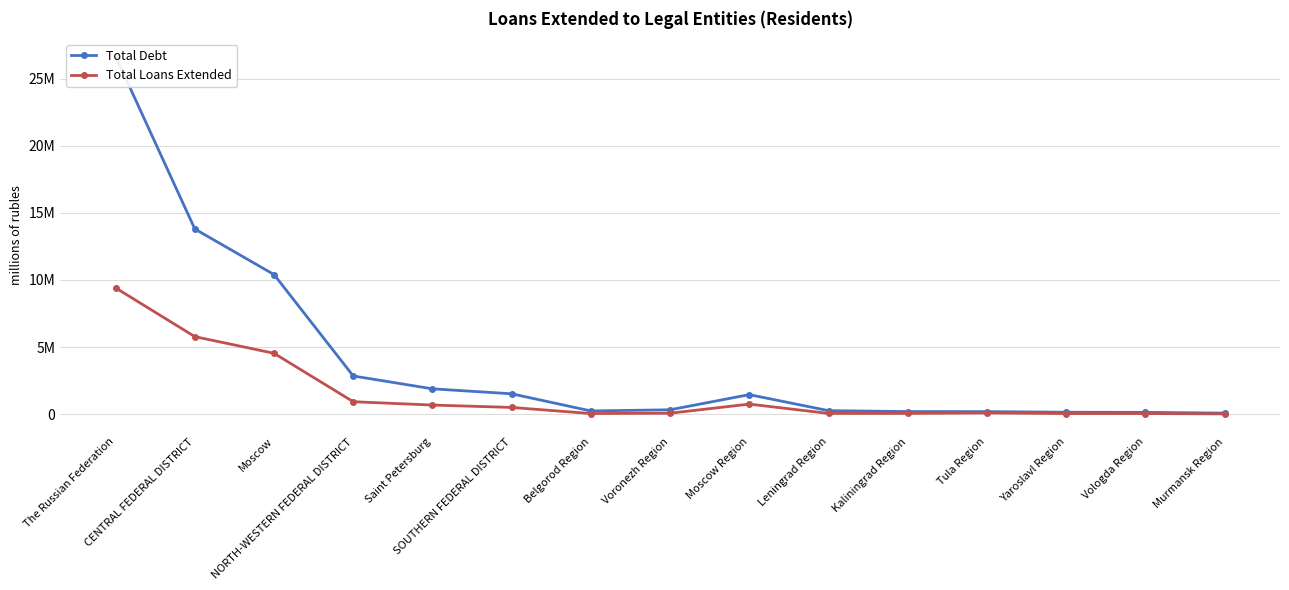

At how many categories does at least one series exceed 1199126?

7